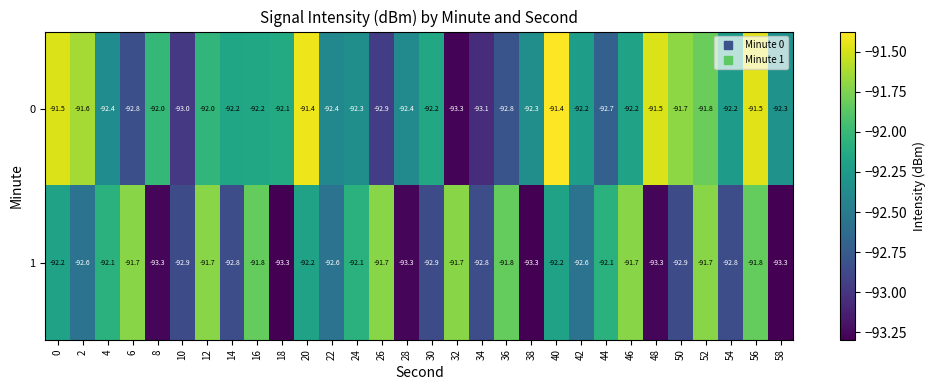

The 0 series shows -92.4 at 4. True or false?

True